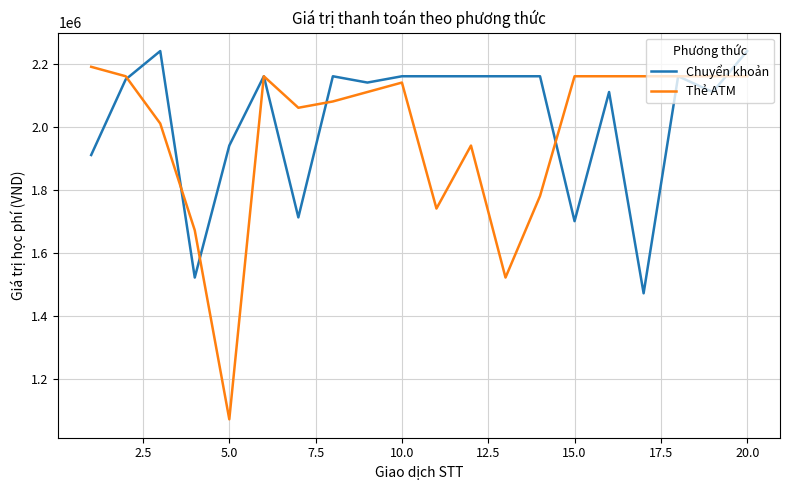

After their last crossing, which series has the higher values: Thẻ ATM or Chuyển khoản?

Chuyển khoản